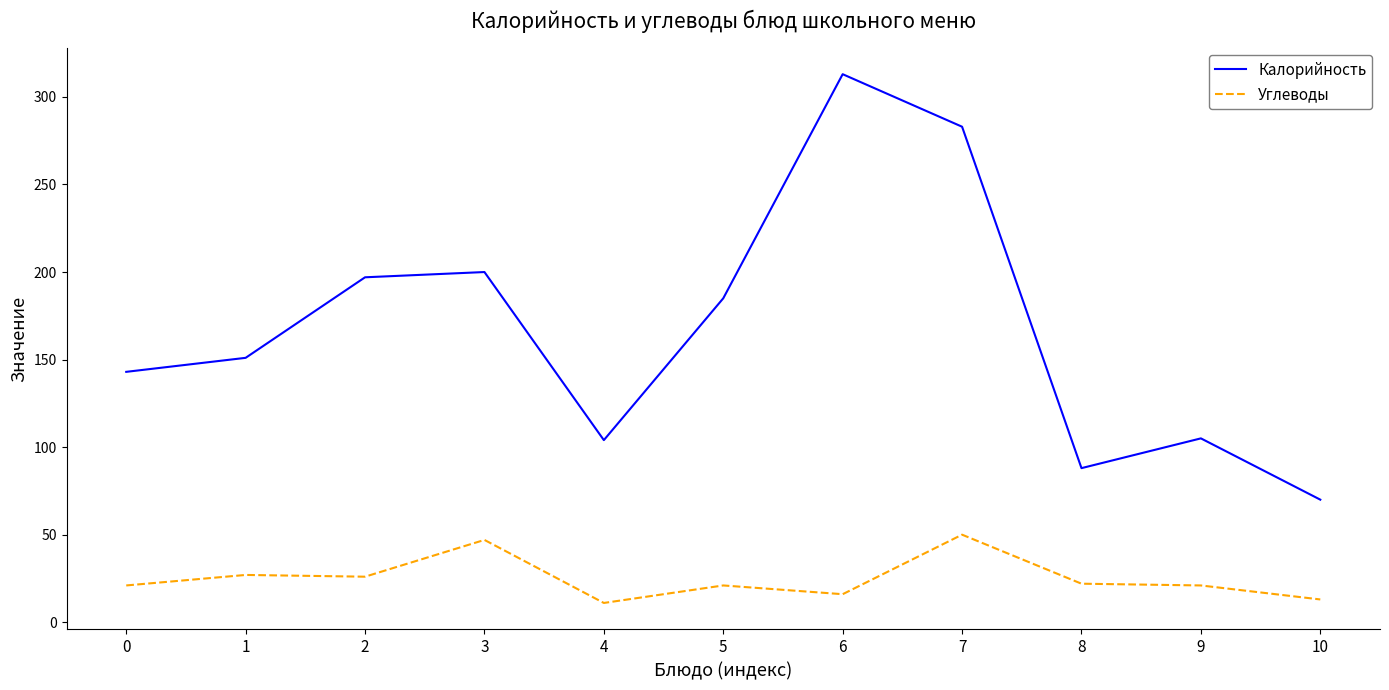

Which category has the lowest value in the Калорийность series?

10